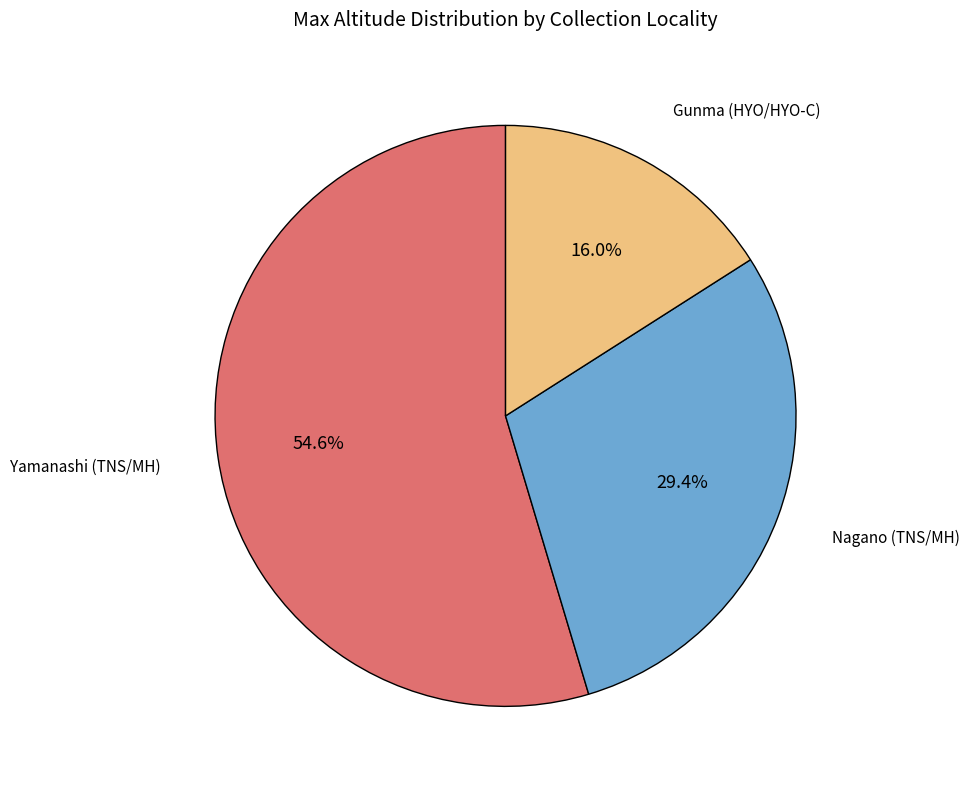

Does any single category account for the majority?

Yes